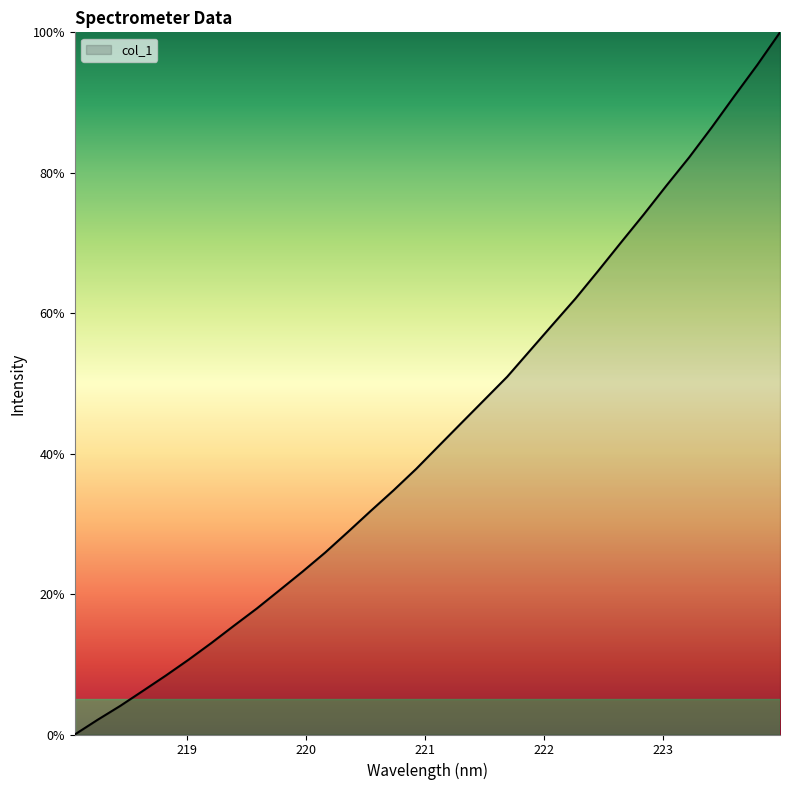

Reading right to left, what are all the values shown in this chart?

100.0	95.4	91.0	86.5	82.2	78.2	74.0	70.1	66.0	62.1	58.4	54.7	51.0	47.7	44.4	41.1	37.8	34.8	31.8	28.9	25.9	23.2	20.6	18.0	15.5	13.0	10.7	8.4	6.2	4.1	2.1	0.0